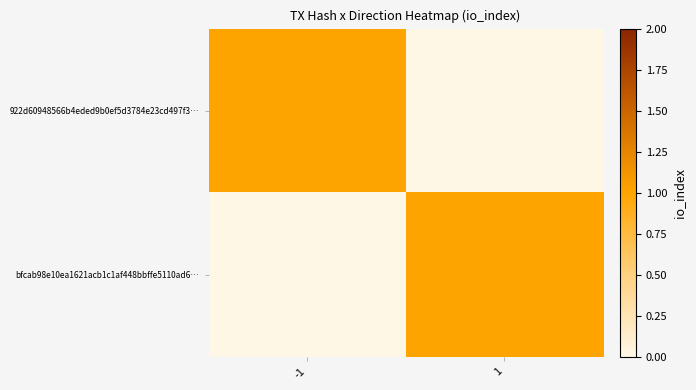

Which has a higher value, 1 or -1?

-1